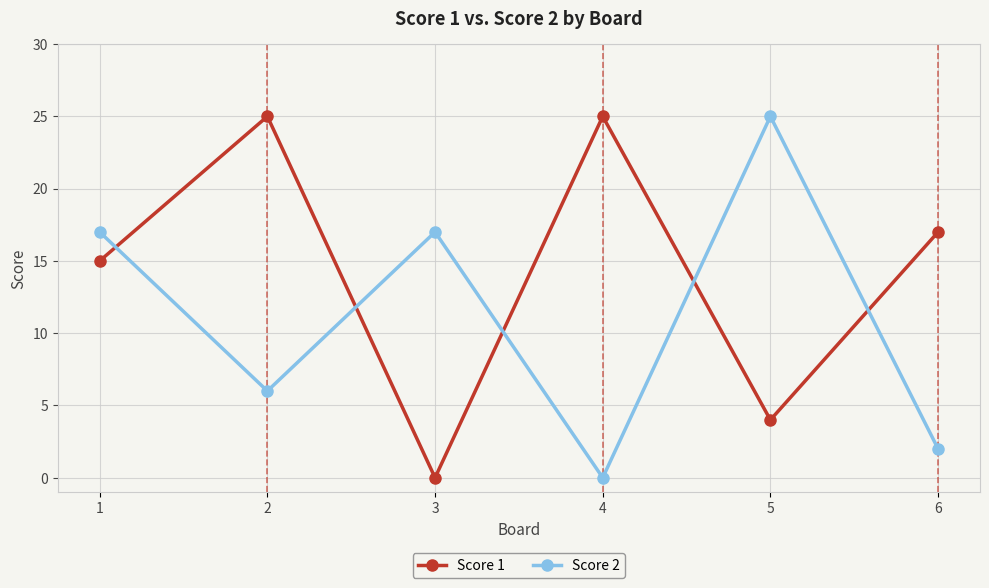

Where does the Score 1 series first go above 17?

2